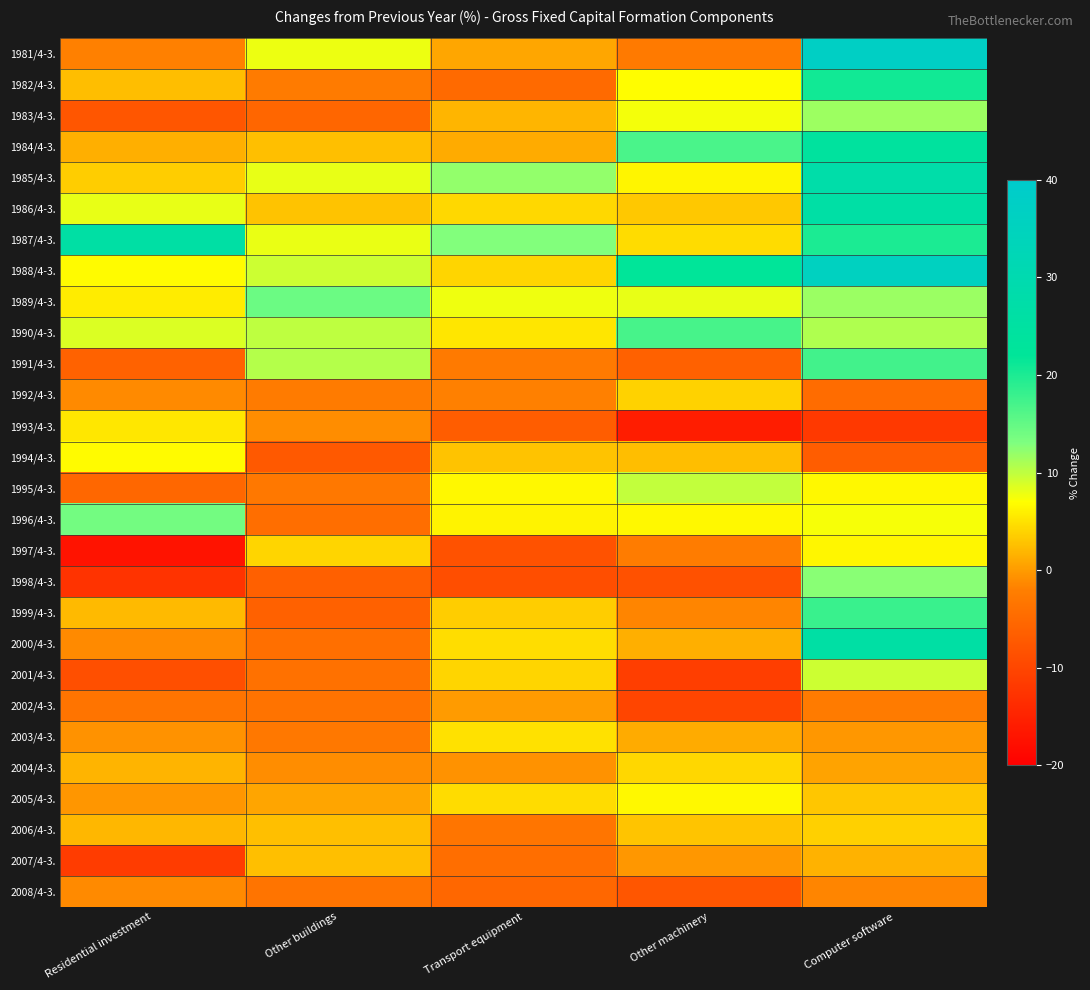

Which label corresponds to the largest value in the chart?

Computer software